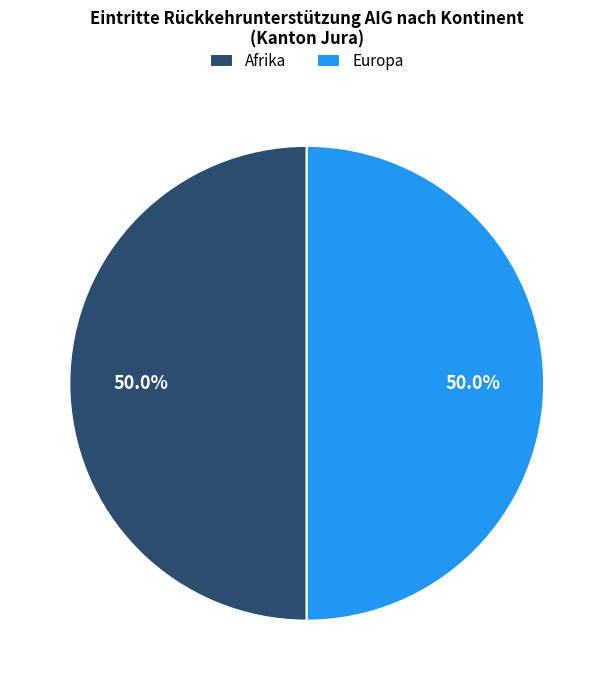

Approximately how many times larger is the value at Afrika compared to Europa?

1.0